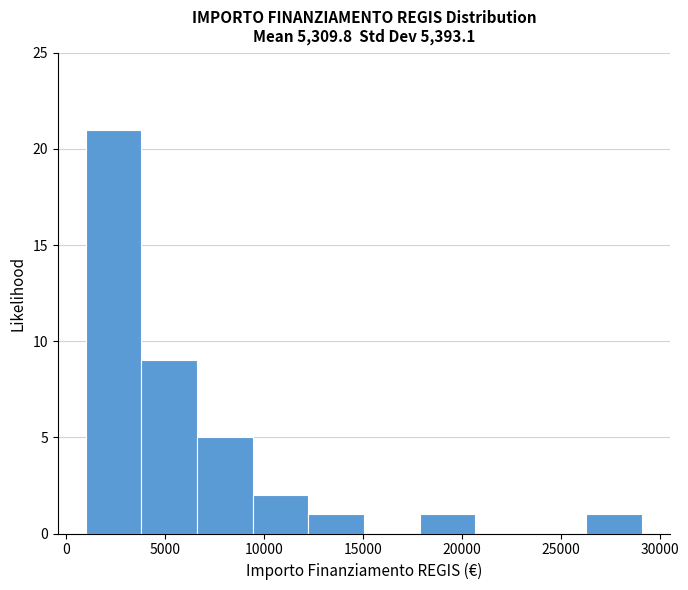

Reading left to right, transcribe this chart: for each bar, give the range it covers on the x-axis and its height. Neither the bar edges nor the heights are printed on the chart, so give them approximately, as read against the axes.

1000 to 4000: 21
4000 to 6500: 9
6500 to 9500: 5
9500 to 12000: 2
12000 to 15000: 1
15000 to 18000: 0
18000 to 20500: 1
20500 to 23500: 0
23500 to 26500: 0
26500 to 29000: 1